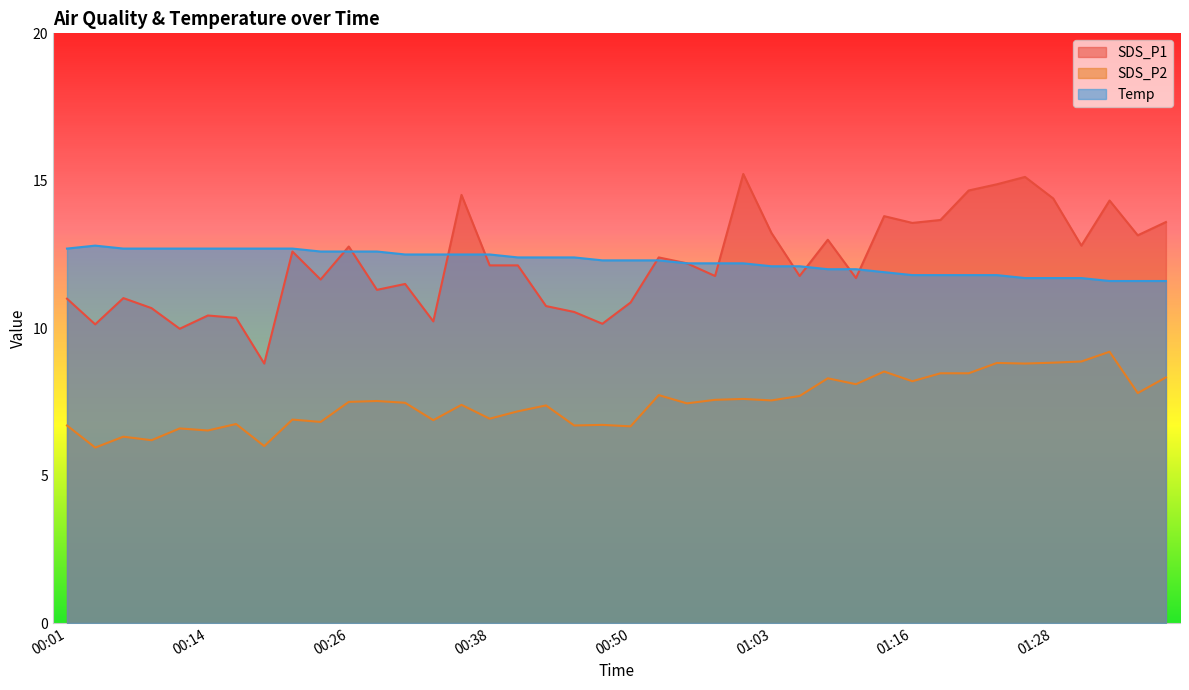

How many lines are shown in the chart?

3